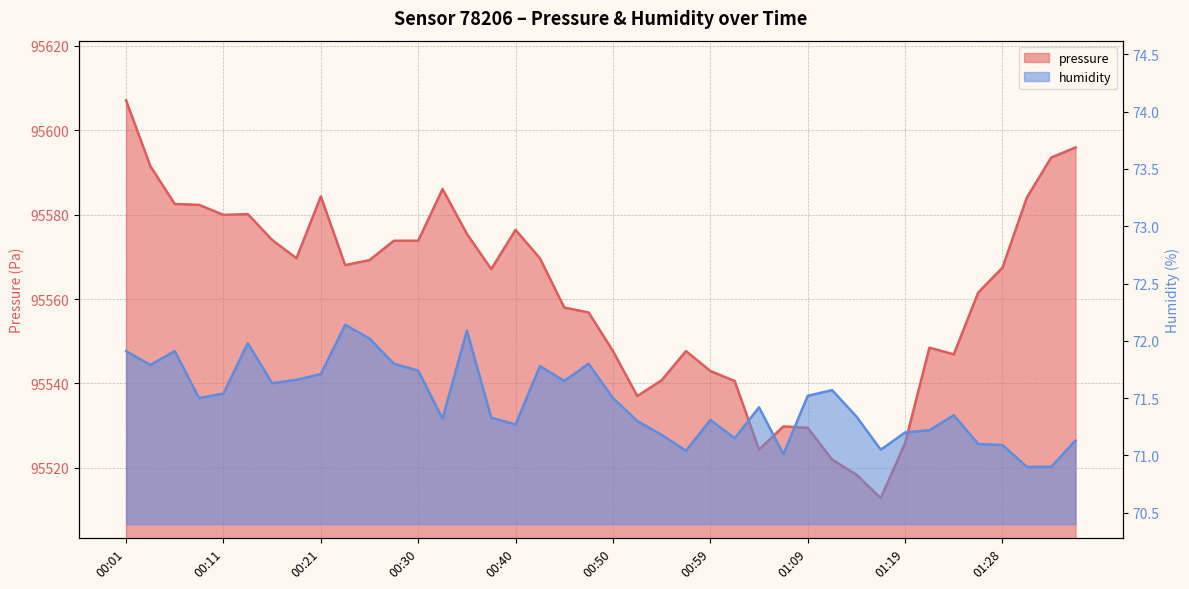

Where is the first local minimum for humidity?

00:04